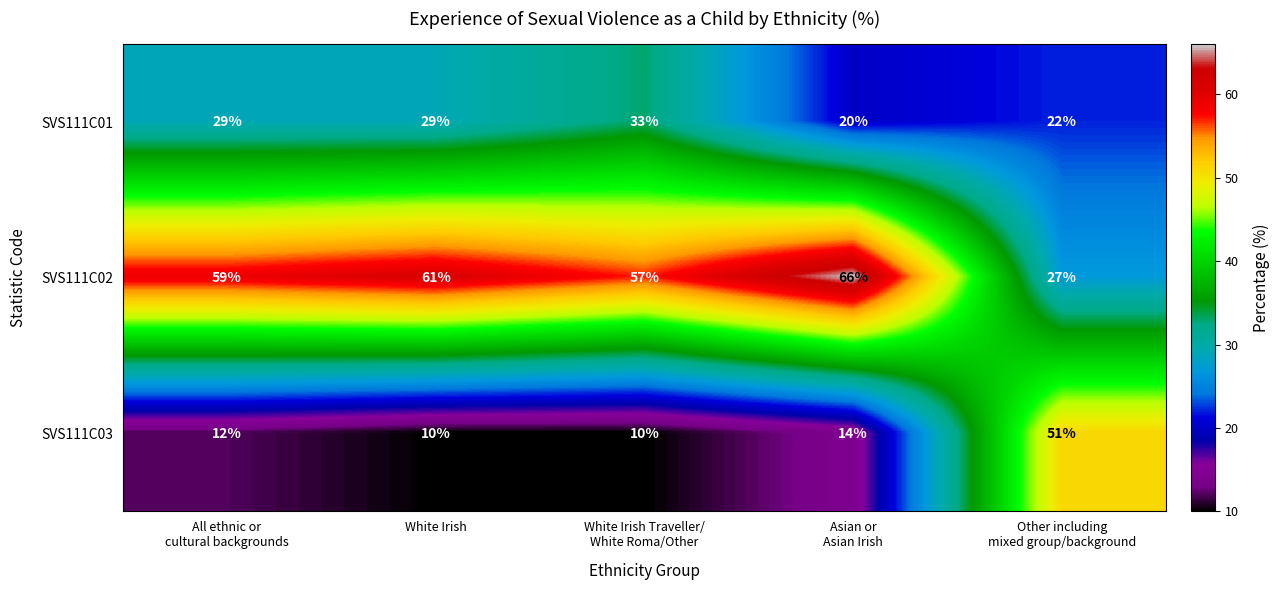

What is the smallest value displayed?

10